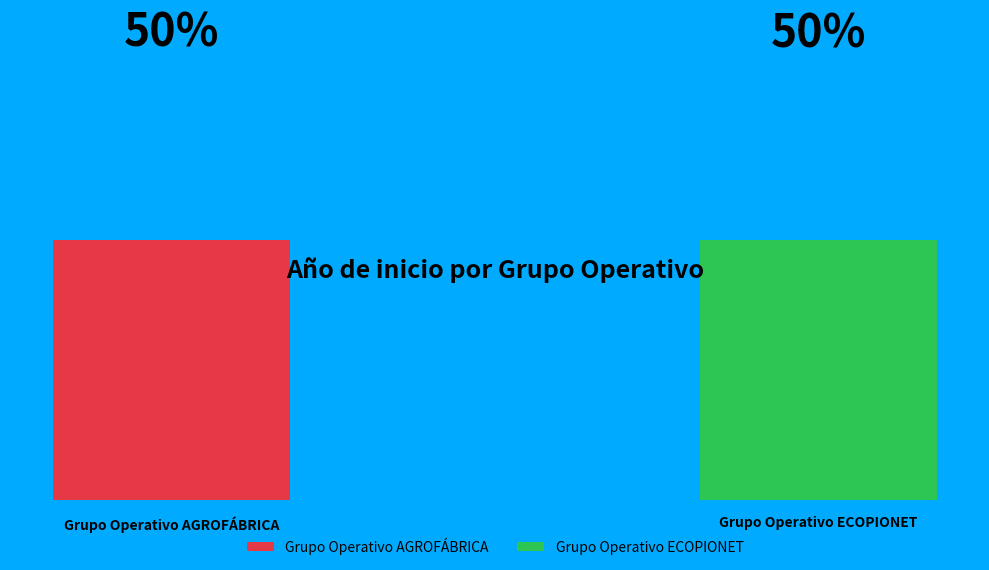

How many slices are in this pie chart?

2